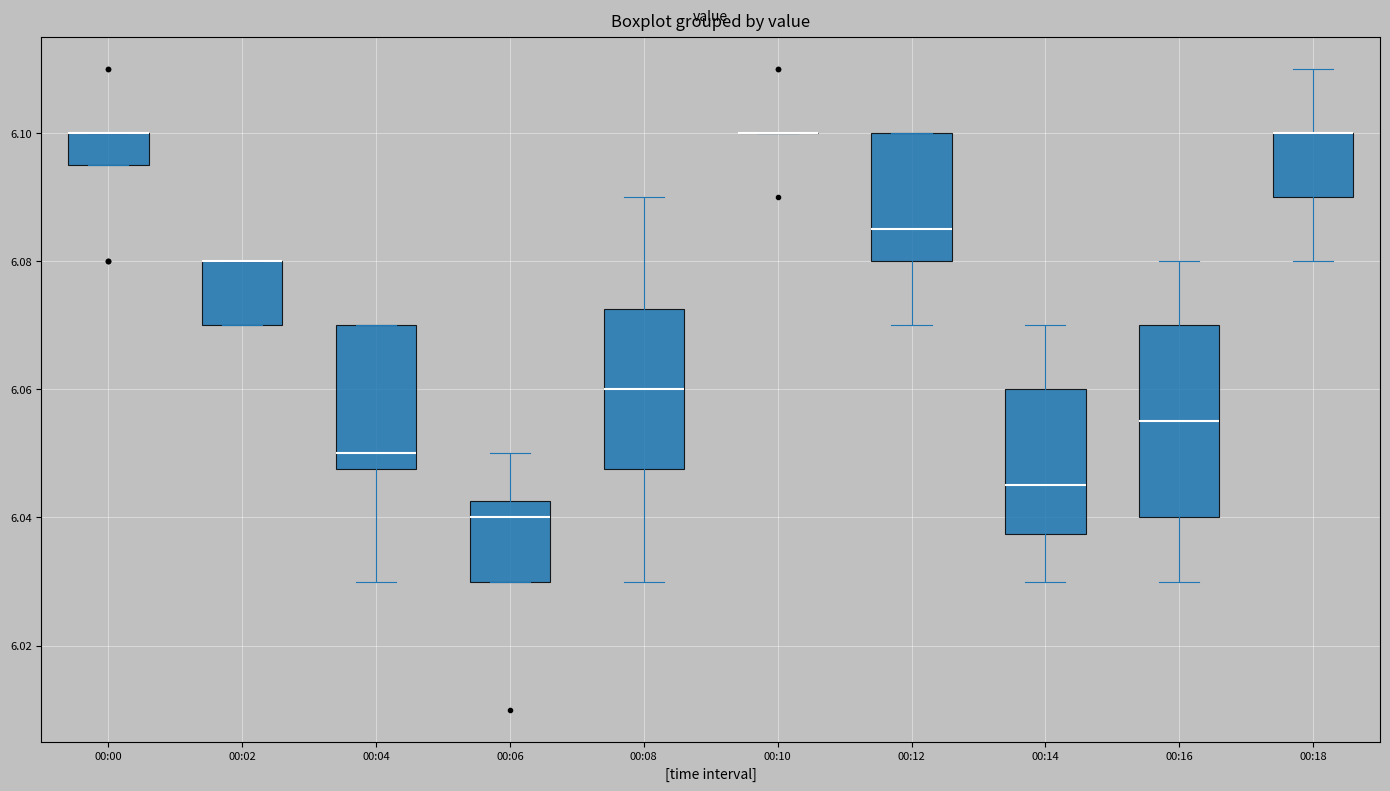

Comparing the boxes themselves (not the whiskers), which one is the tallest?

00:16